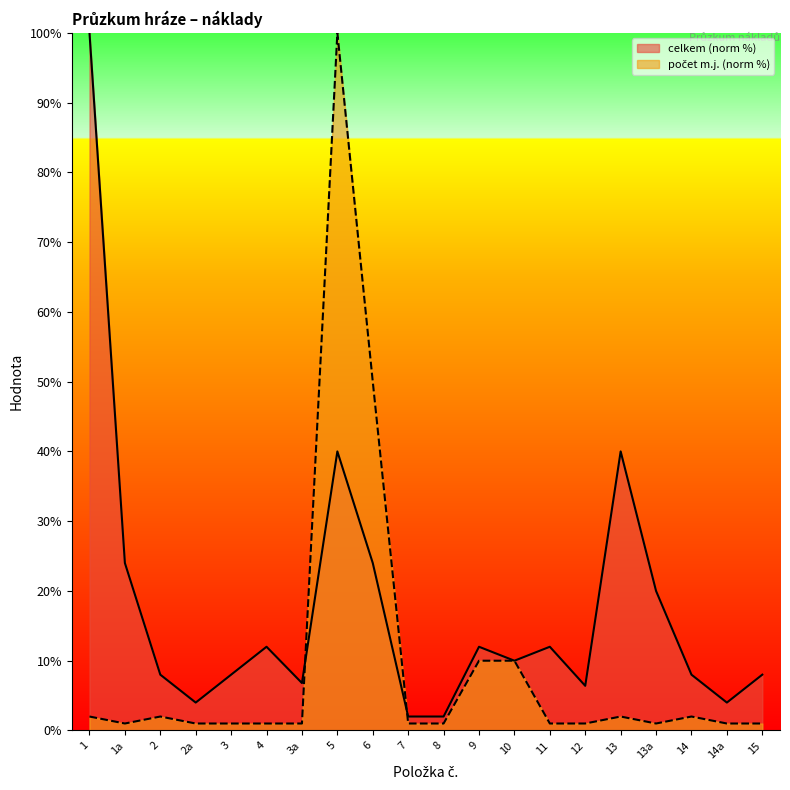

What position from the right is 12?

6